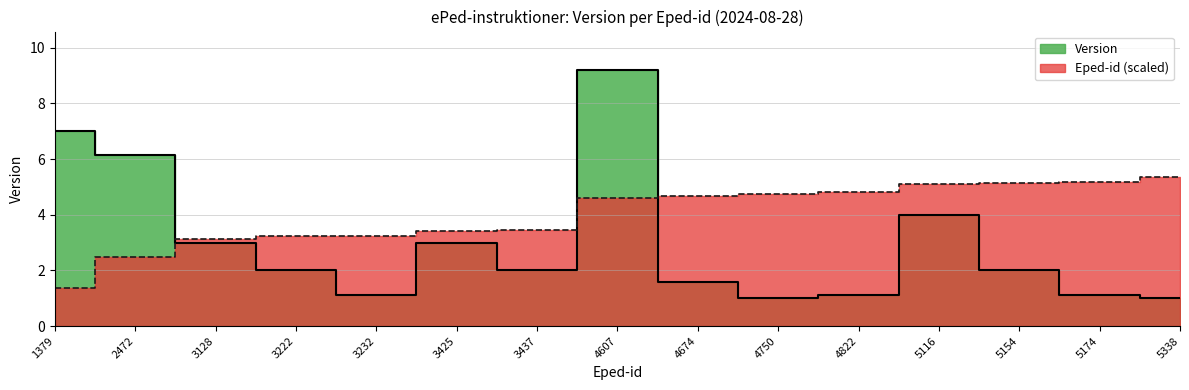

Is the value of Version at 4607 greater than the value of Eped-id (scaled) at 5116?

Yes